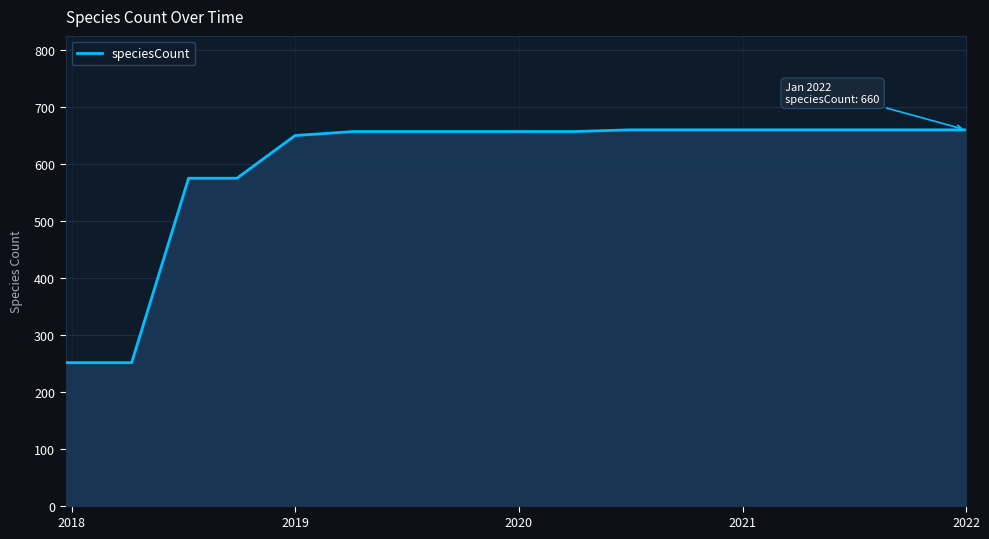

What is the minimum value shown in the chart?

251